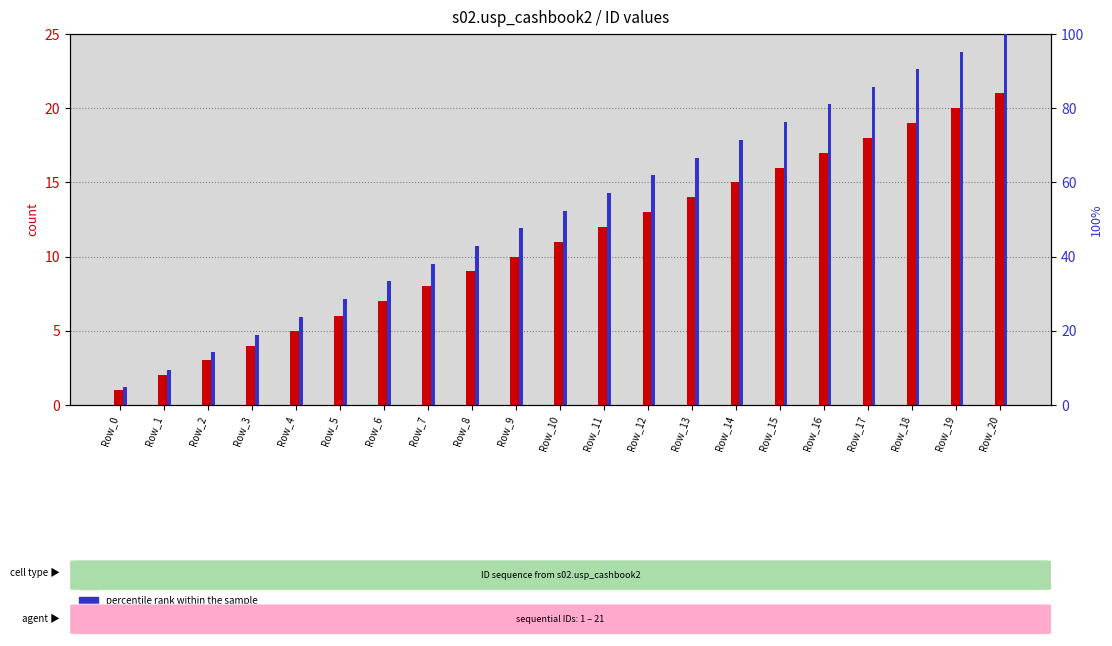

What is the spread (max minus min) of values at Row_4?

18.8